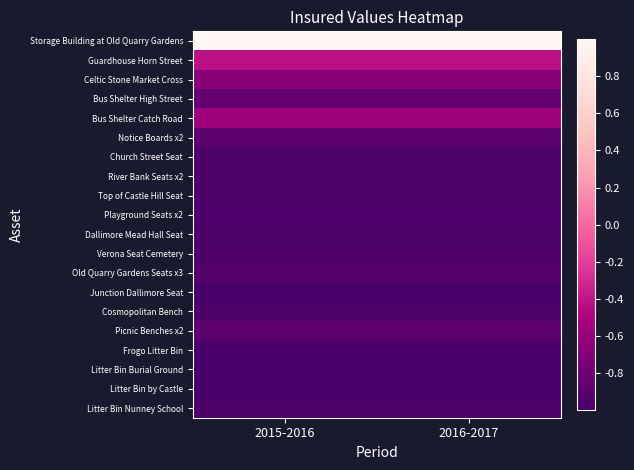

At 2016-2017, list the series in order from smallest to largest.

Litter Bin Burial Ground, Litter Bin by Castle, Frogo Litter Bin, Junction Dallimore Seat, Church Street Seat, River Bank Seats x2, Top of Castle Hill Seat, Dallimore Mead Hall Seat, Cosmopolitan Bench, Litter Bin Nunney School, Verona Seat Cemetery, Playground Seats x2, Old Quarry Gardens Seats x3, Picnic Benches x2, Notice Boards x2, Bus Shelter High Street, Celtic Stone Market Cross, Bus Shelter Catch Road, Guardhouse Horn Street, Storage Building at Old Quarry Gardens